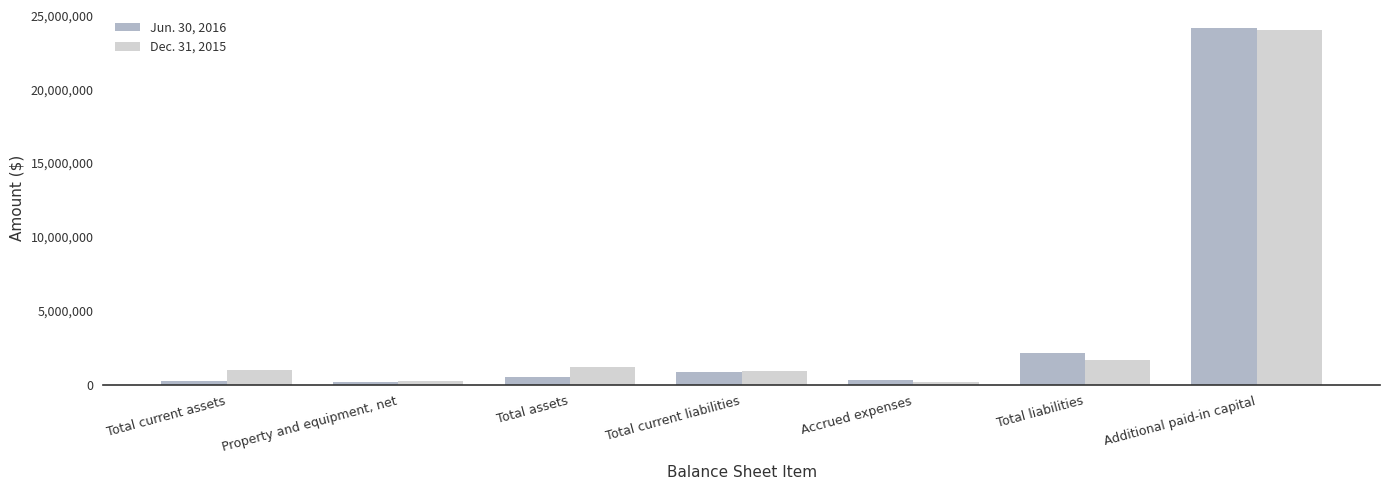

What is the difference between the maximum and minimum values in the Dec. 31, 2015 series?

23805115